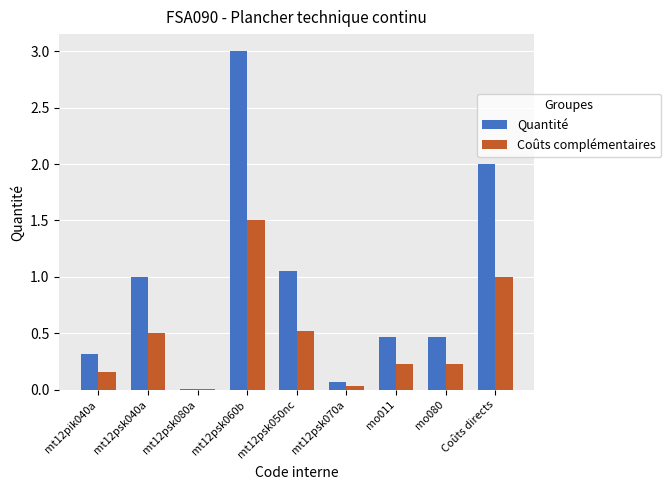

Which series has the largest total across all categories?

Quantité